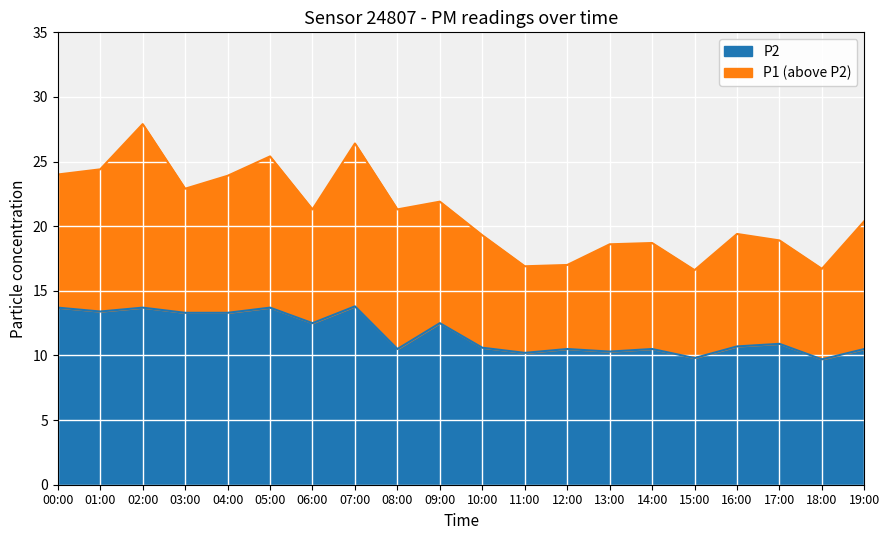

How many values in the P1 series are below 21?

10